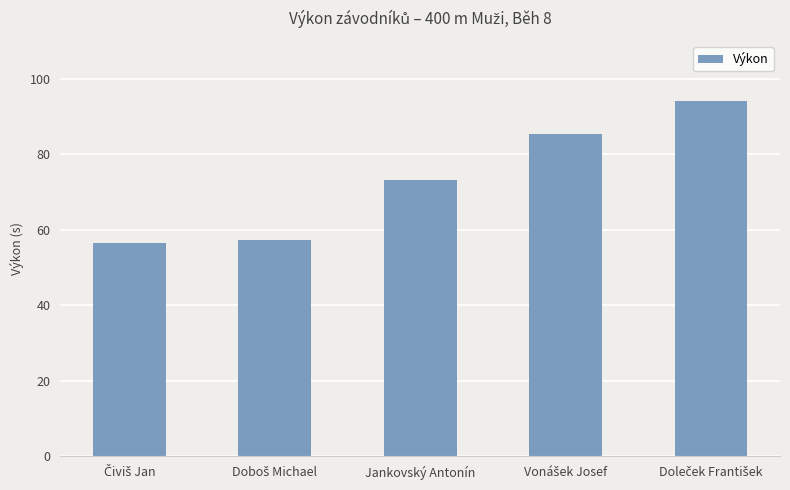

What is the value of the 5th bar from the left?

94.1